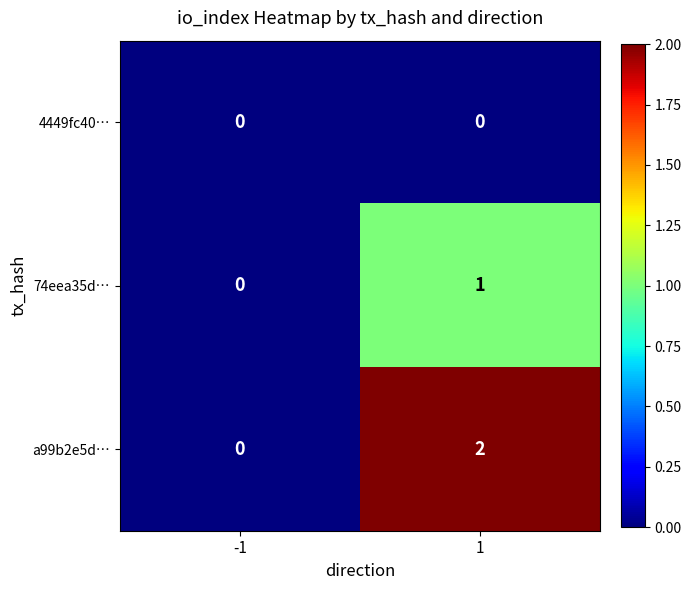

At which category is the sum across all series the highest?

1